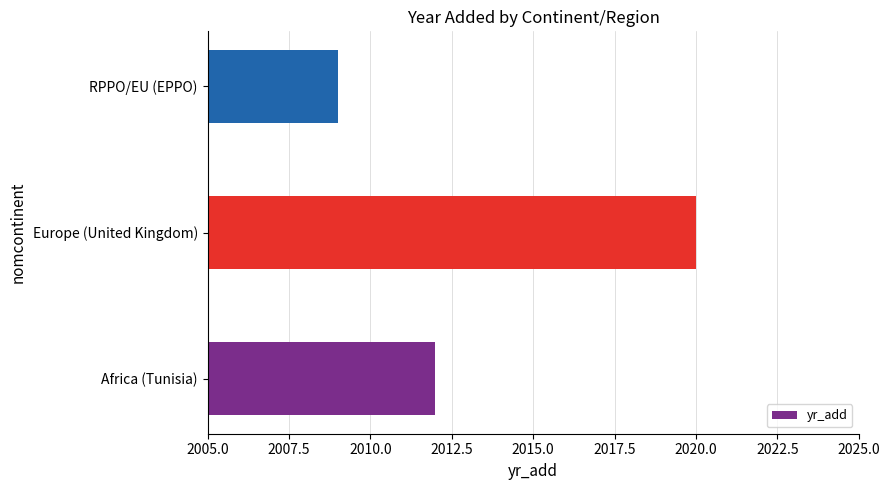

How many values are between 2009 and 2020?

3